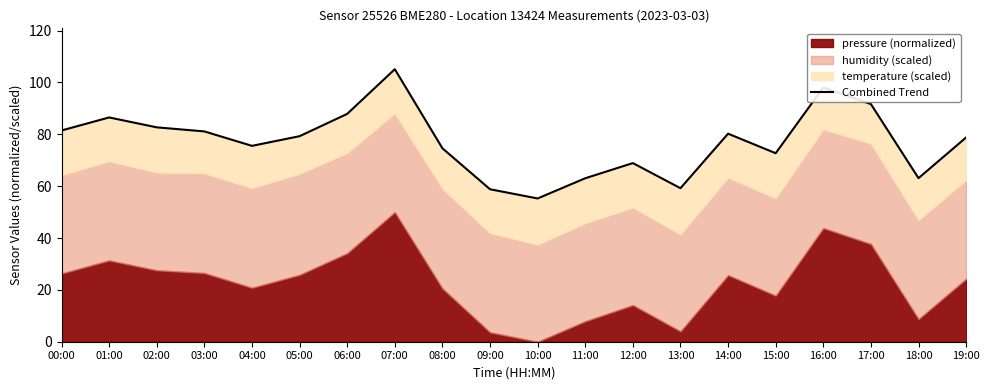

What is the change in value from 04:00 to 07:00?

+29.6